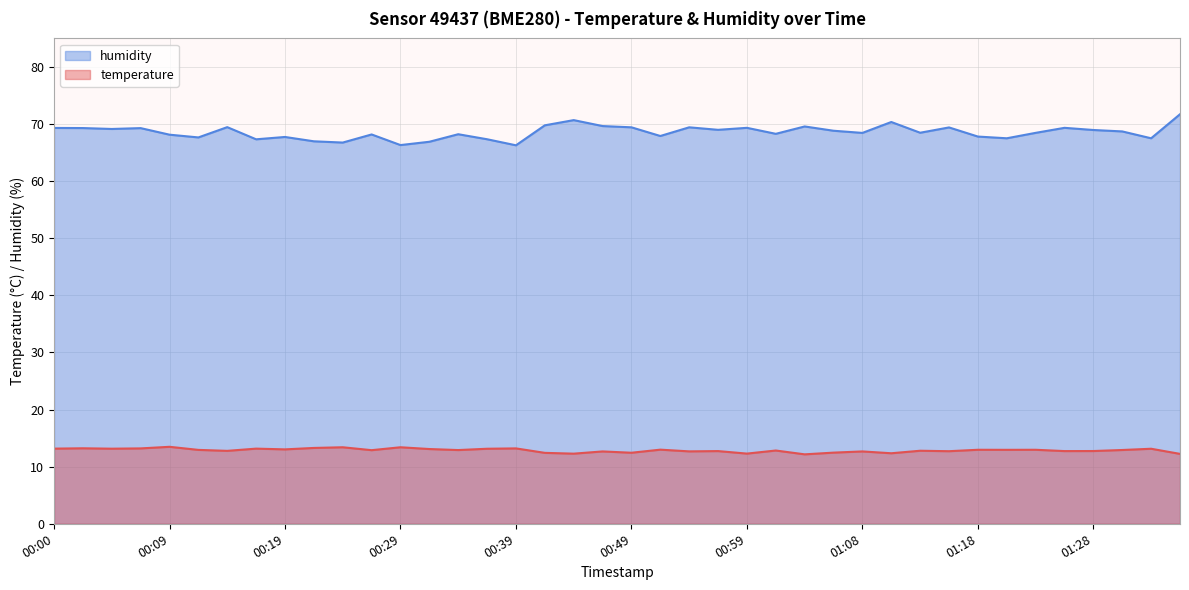

True or false: temperature has a value of 12.7 at 01:08.

True